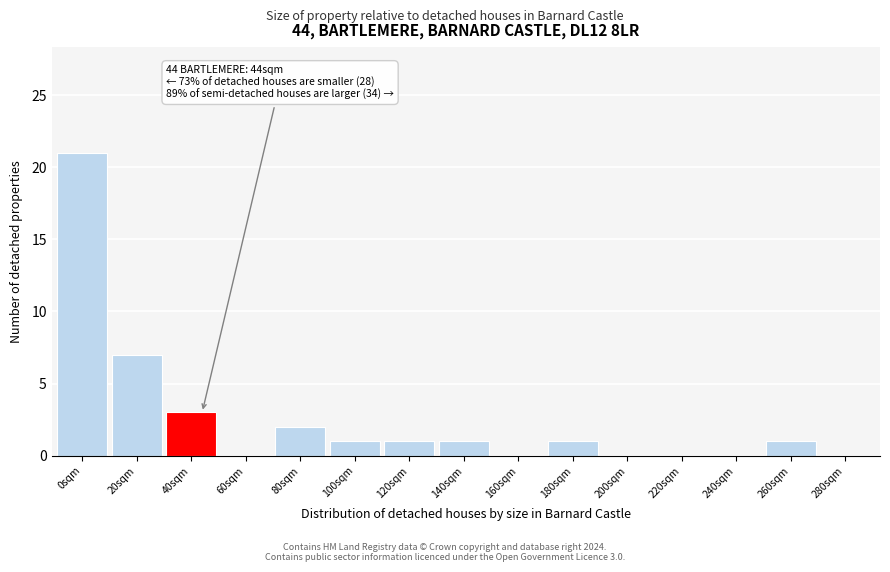

Reading right to left, extract all data points from this chart.

280sqm=0	260sqm=1	240sqm=0	220sqm=0	200sqm=0	180sqm=1	160sqm=0	140sqm=1	120sqm=1	100sqm=1	80sqm=2	60sqm=0	40sqm=3	20sqm=7	0sqm=21